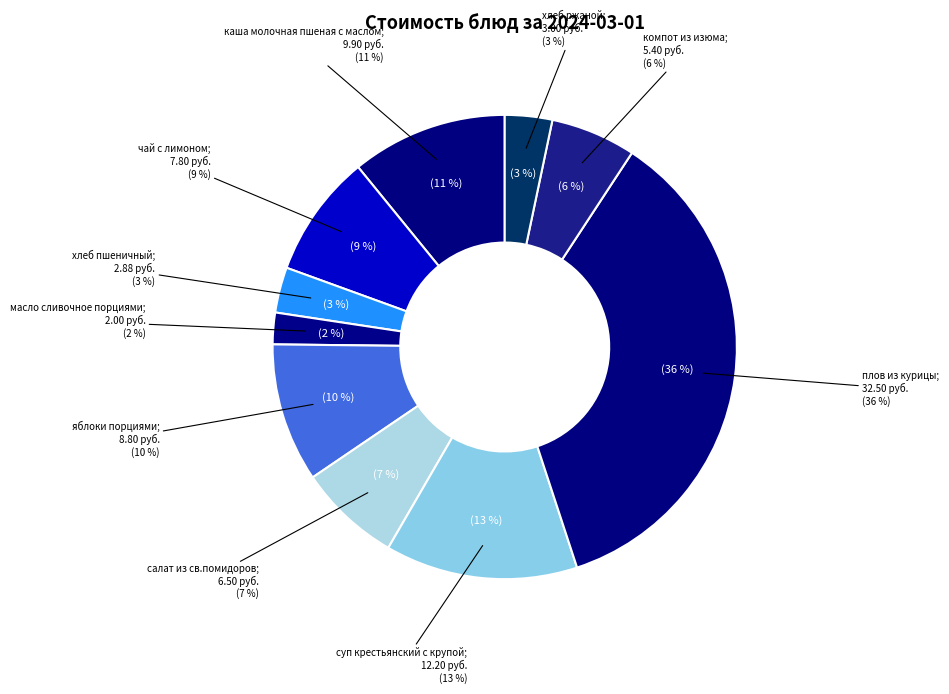

Rank the categories by value from lowest to highest.

масло сливочное порциями, хлеб пшеничный, хлеб ржаной, компот из изюма, салат из св.помидоров, чай с лимоном, яблоки порциями, каша молочная пшеная с маслом, суп крестьянский с крупой, плов из курицы